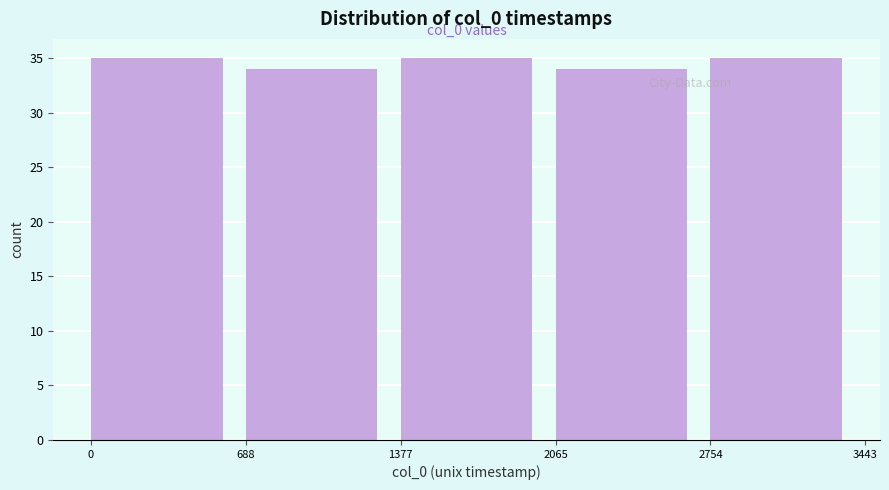

Reading left to right, transcribe all the data shown in this chart.

35	34	35	34	35